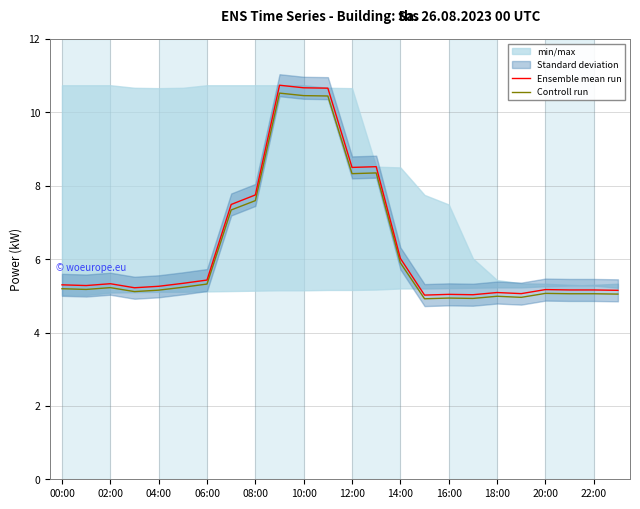

Which category has the lowest value across all series?

15